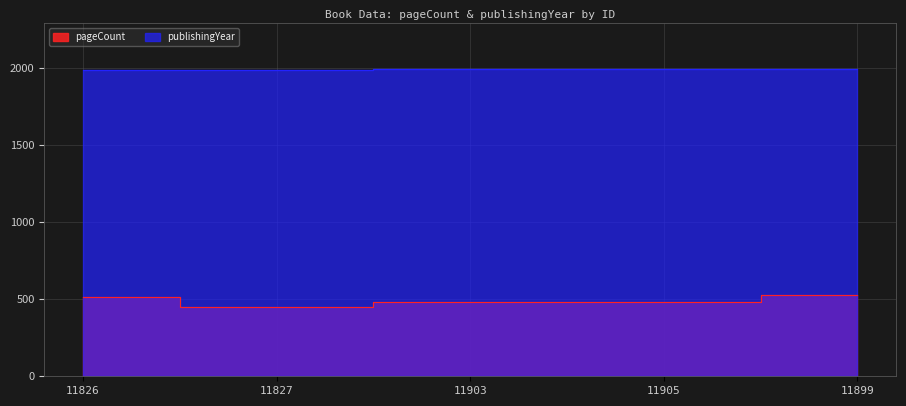

Between 11903 and 11827, which is larger?

11903